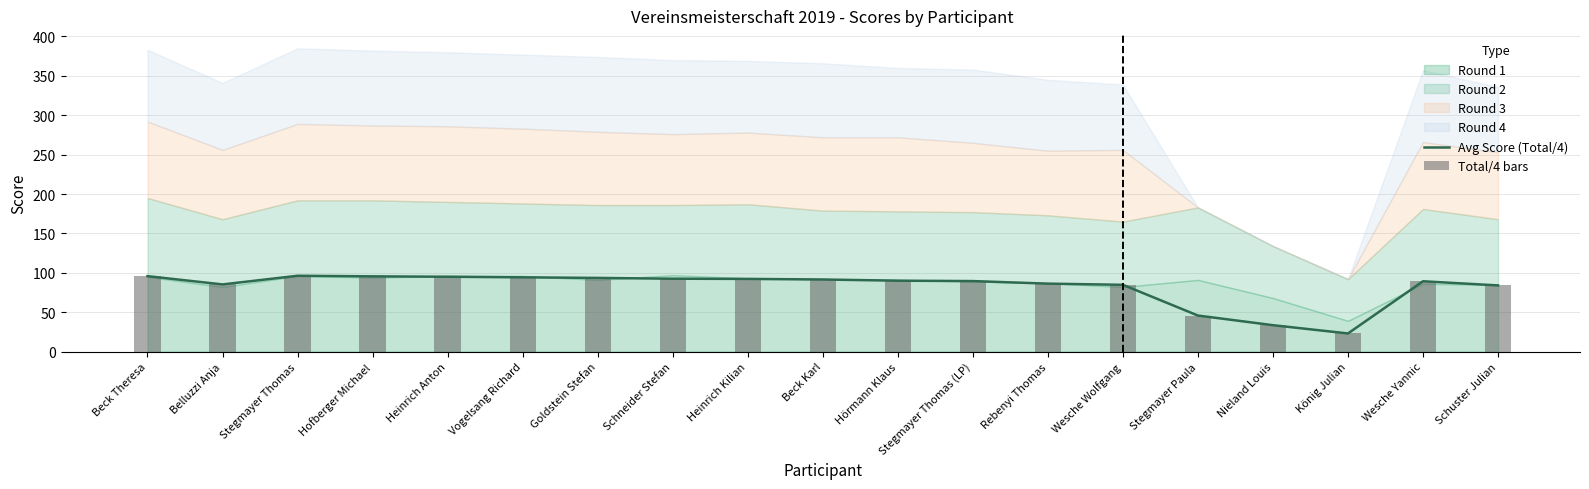

True or false: Avg Score (Total/4) has a value of 134.5 at Goldstein Stefan.

False